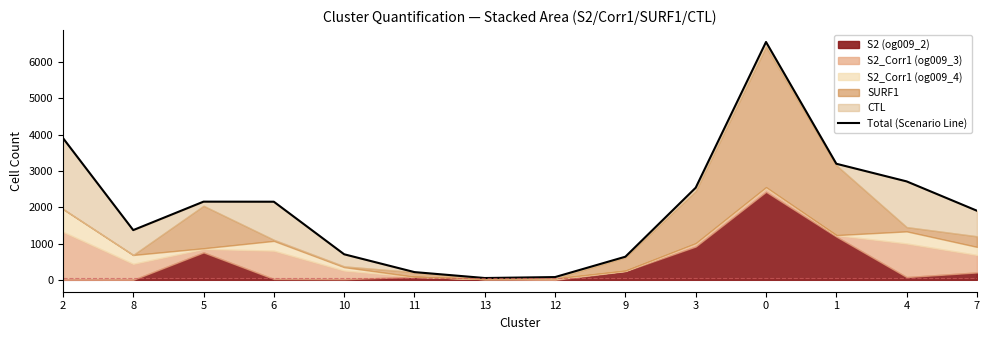

At which category does the data reach its first local valley?

8